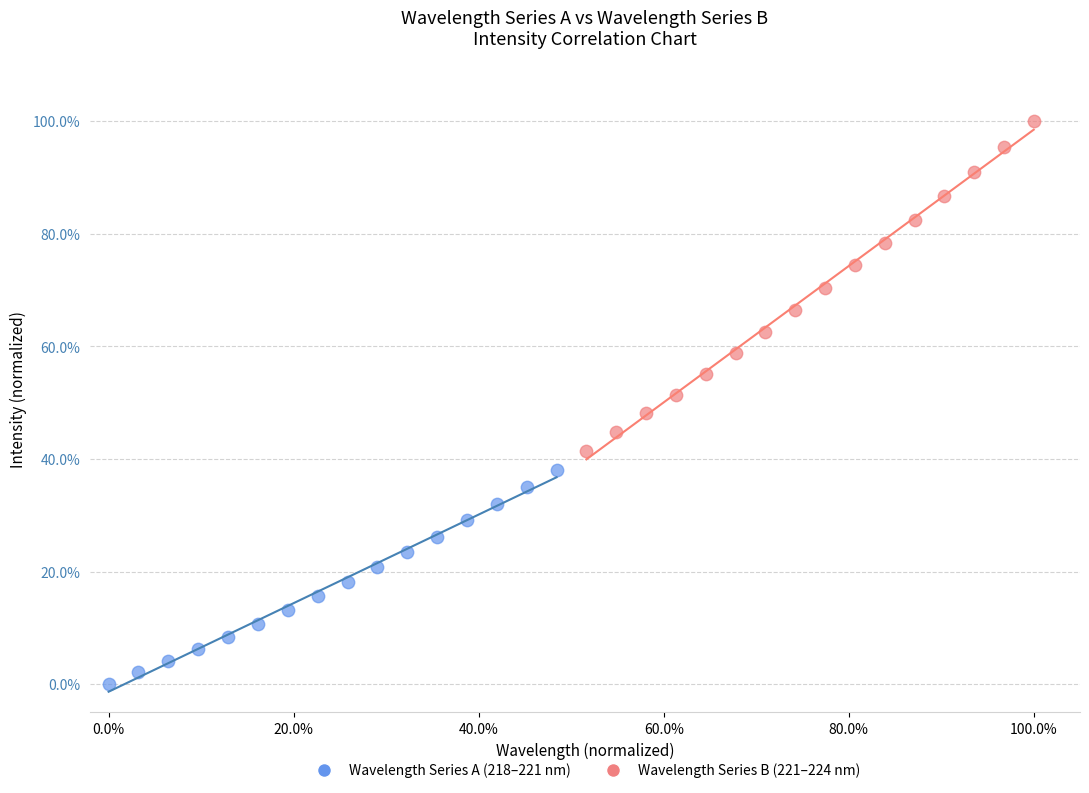

What are all the series names shown in the legend?

Wavelength Series A (218–221 nm), Wavelength Series B (221–224 nm)